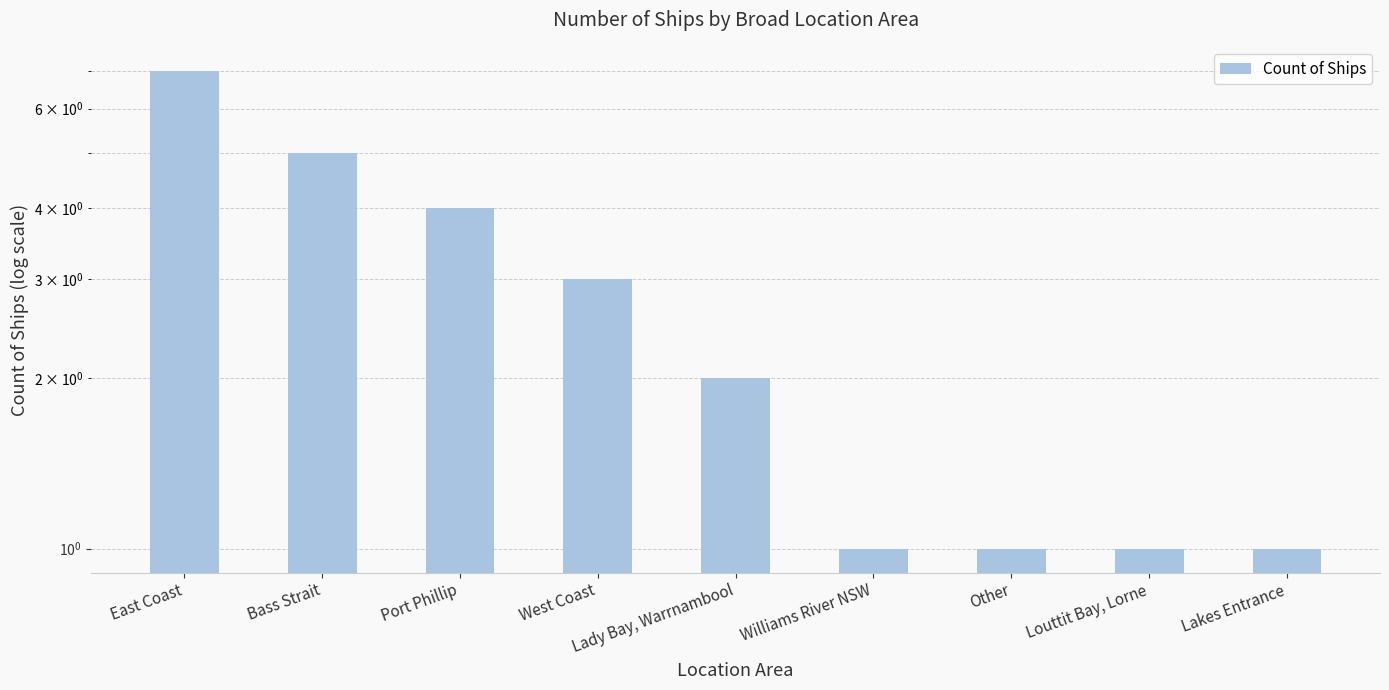

Are the bars grouped side by side (vs. stacked)?

No